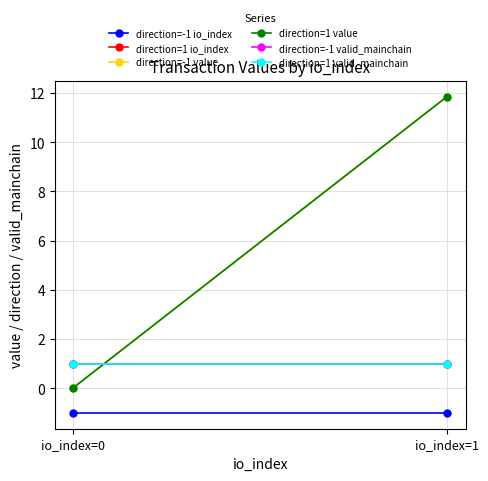

What are all the series names shown in the legend?

direction=-1 io_index, direction=1 io_index, direction=-1 value, direction=1 value, direction=-1 valid_mainchain, direction=1 valid_mainchain